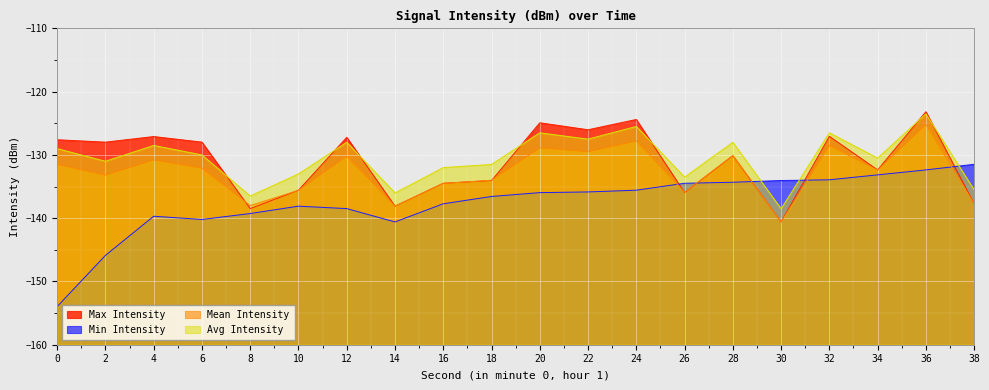

Is it true that Max Intensity equals -124.9 at 20?

True